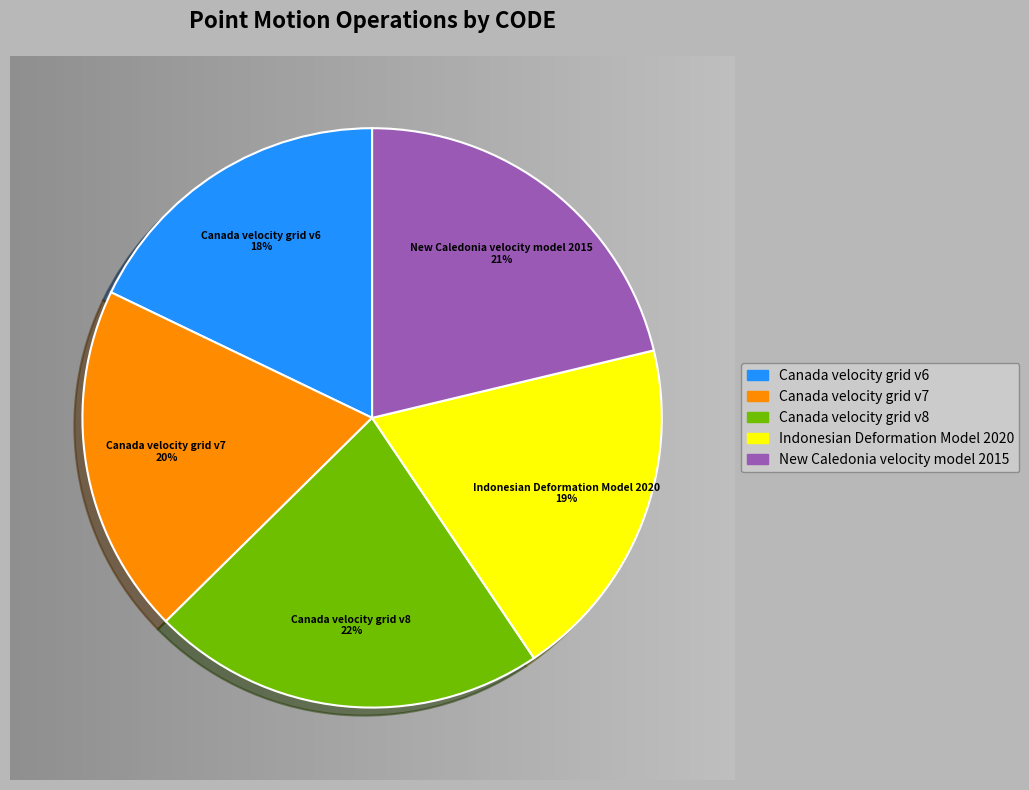

How many segments does this pie chart have?

5